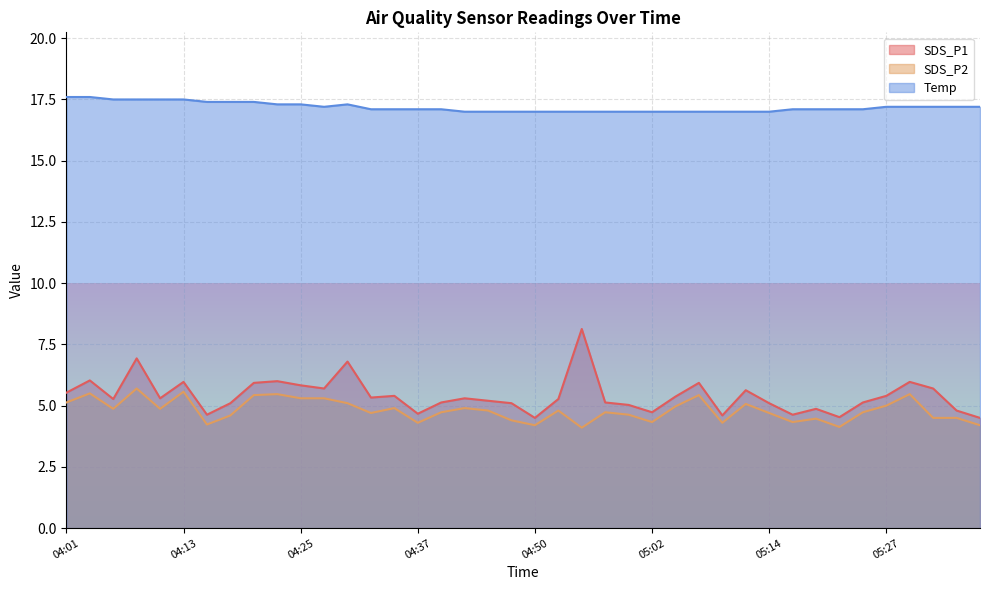

What value does the SDS_P2 series have at 05:29?

5.5